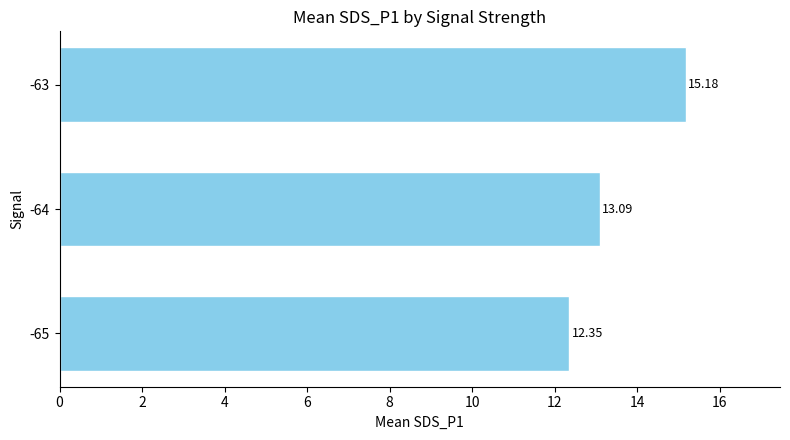

What is the sum of all values?

40.6